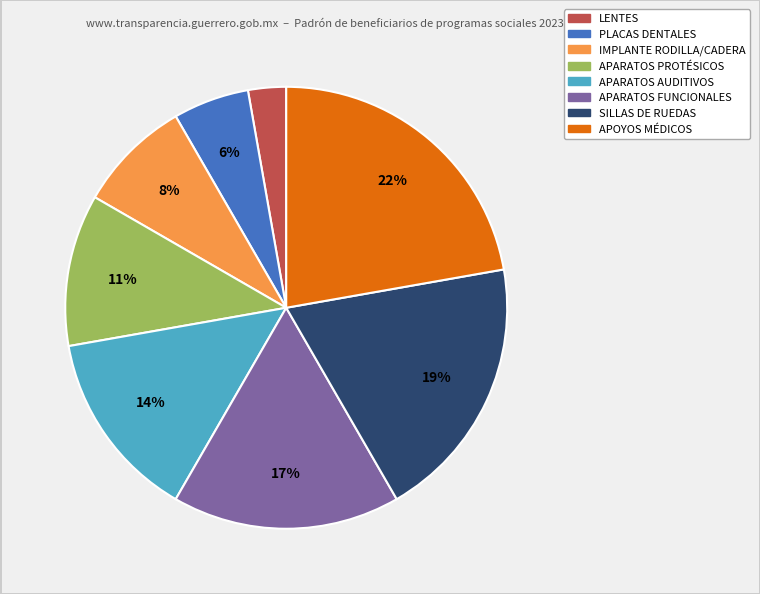

Is there a majority slice in this chart?

No